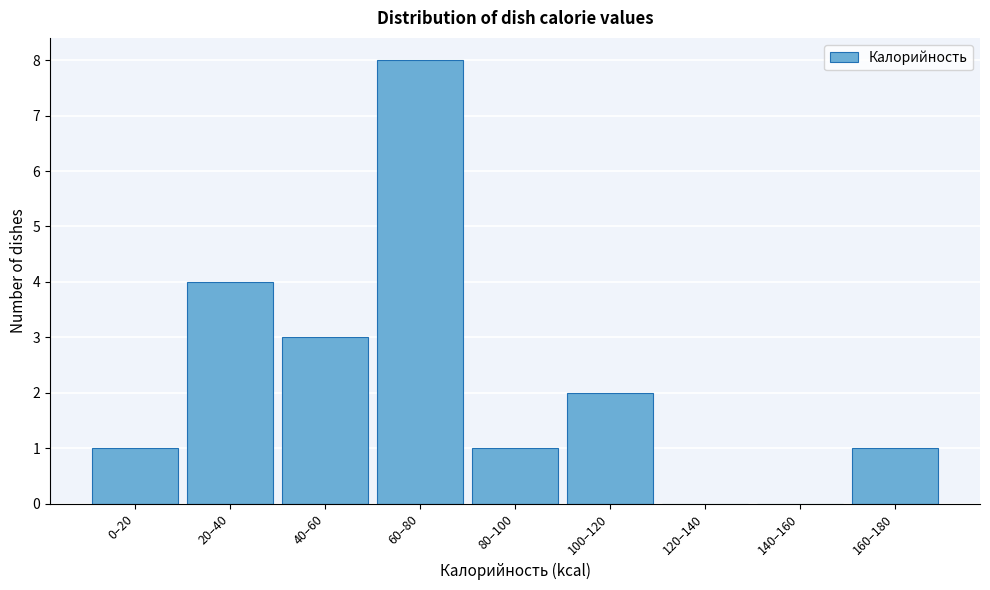

Reading left to right, transcribe all the data shown in this chart.

0–20=1	20–40=4	40–60=3	60–80=8	80–100=1	100–120=2	120–140=0	140–160=0	160–180=1